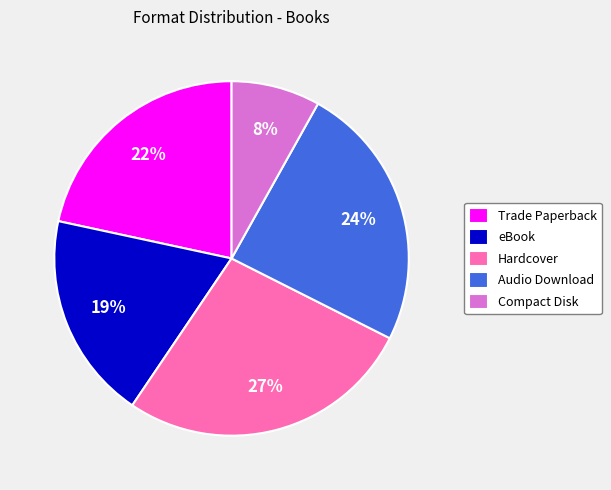

True or false: Hardcover accounts for 27% of the total.

True